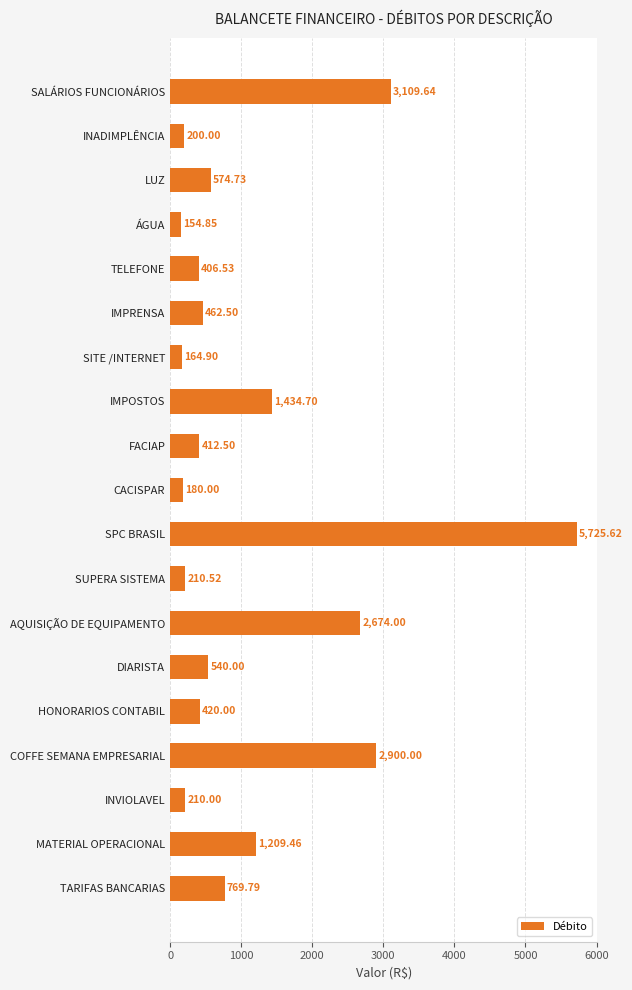

Which label corresponds to the largest value in the chart?

SPC BRASIL